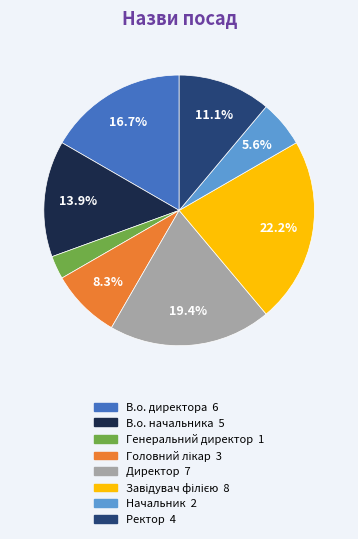

Is there any slice that represents more than half of the pie?

No